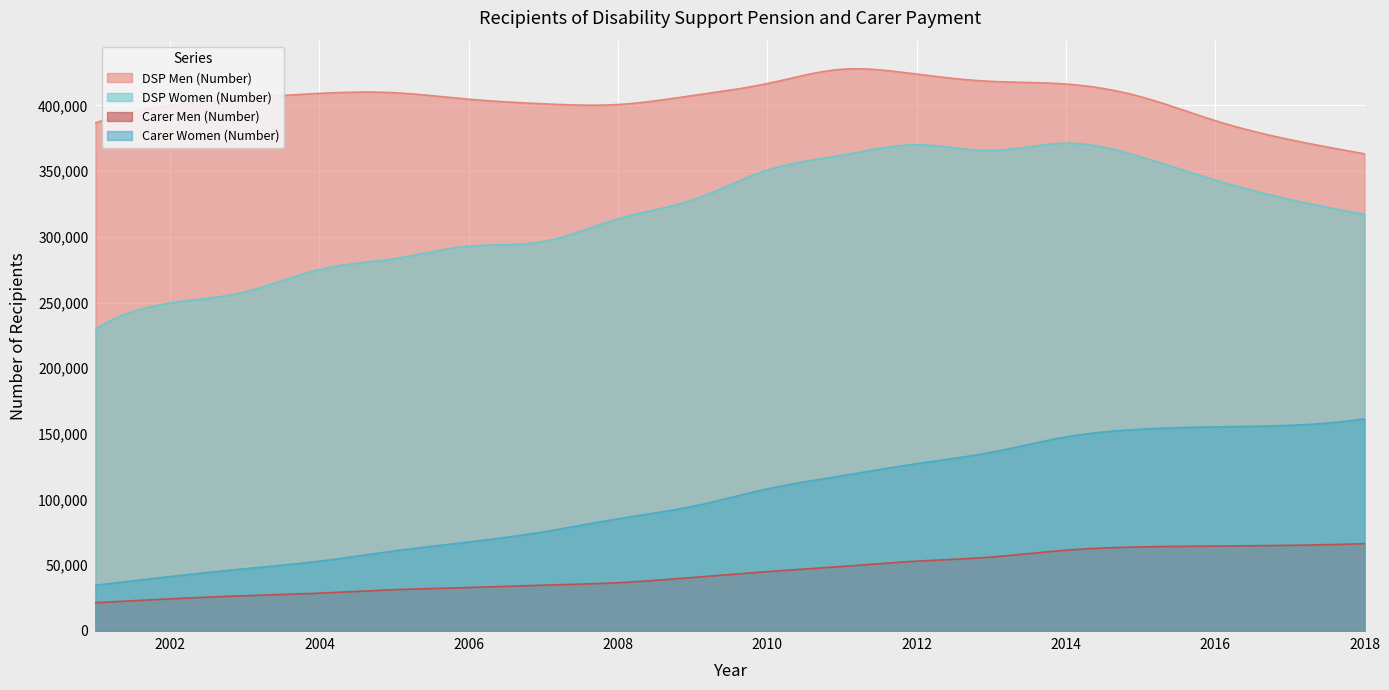

Which series has the widest spread of values?

DSP Women (Number)